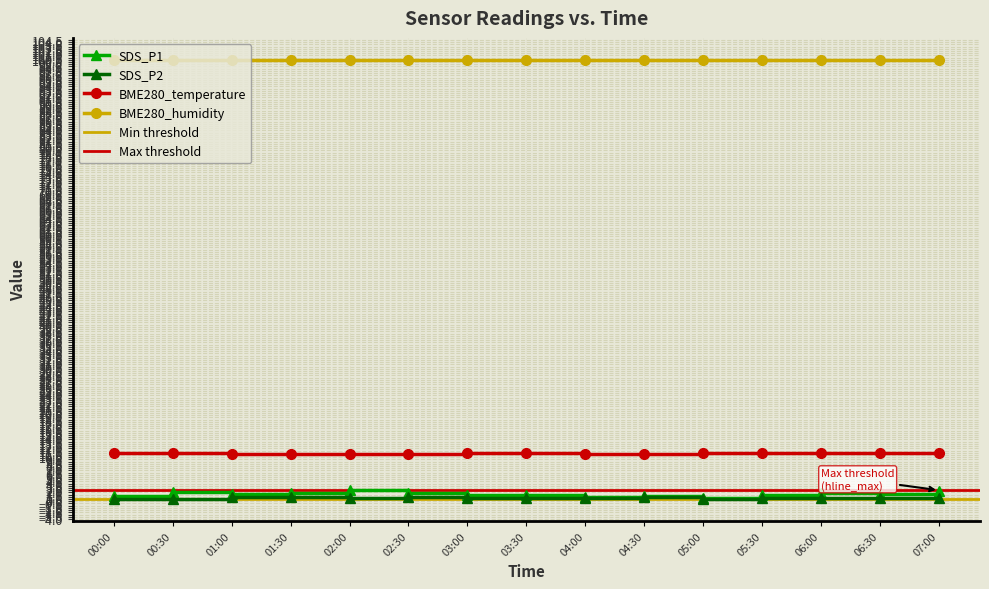

At how many categories does at least one series exceed 6?

15